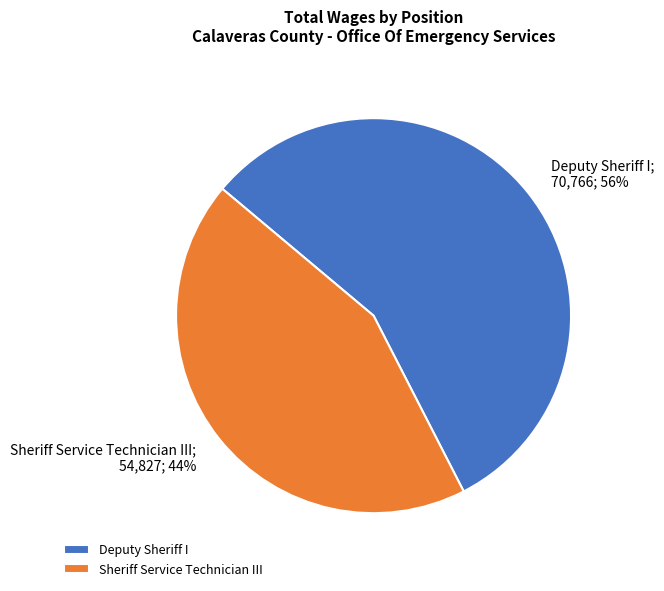

Count the number of slices in the pie.

2